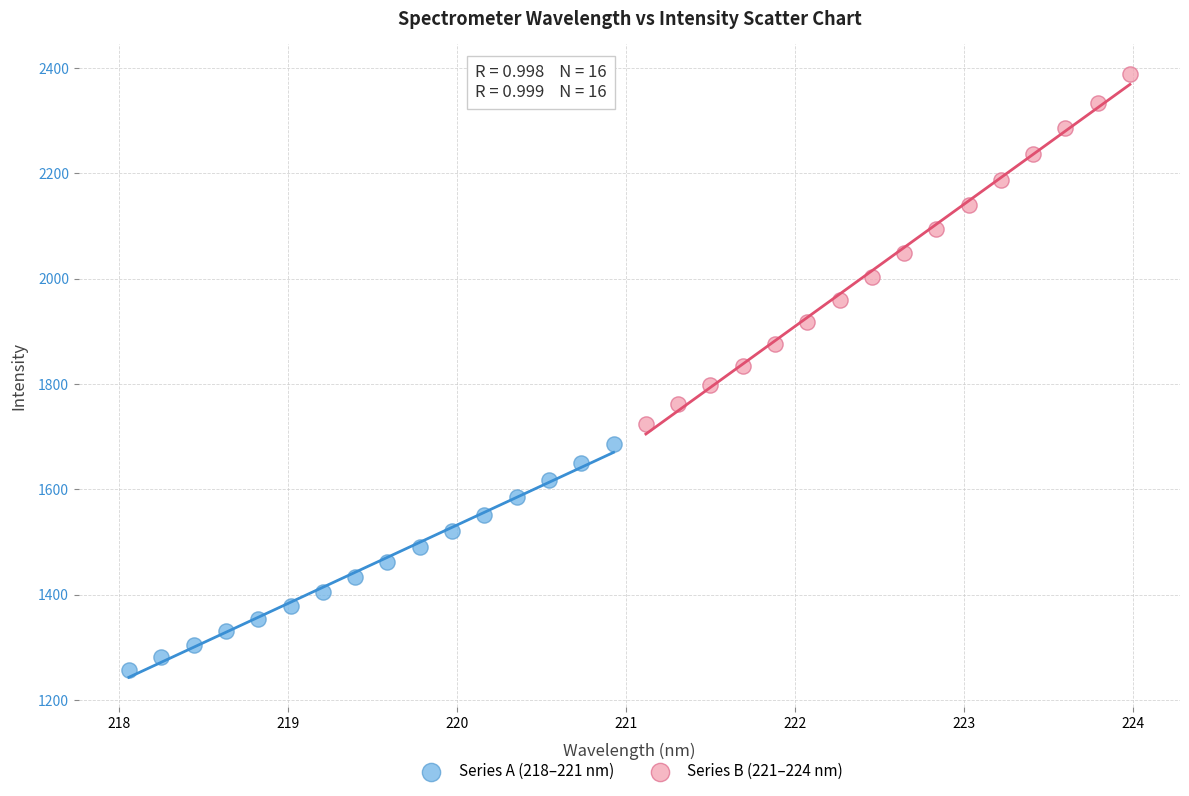

Which series has the largest Y range (max minus min)?

Series B (221–224 nm)